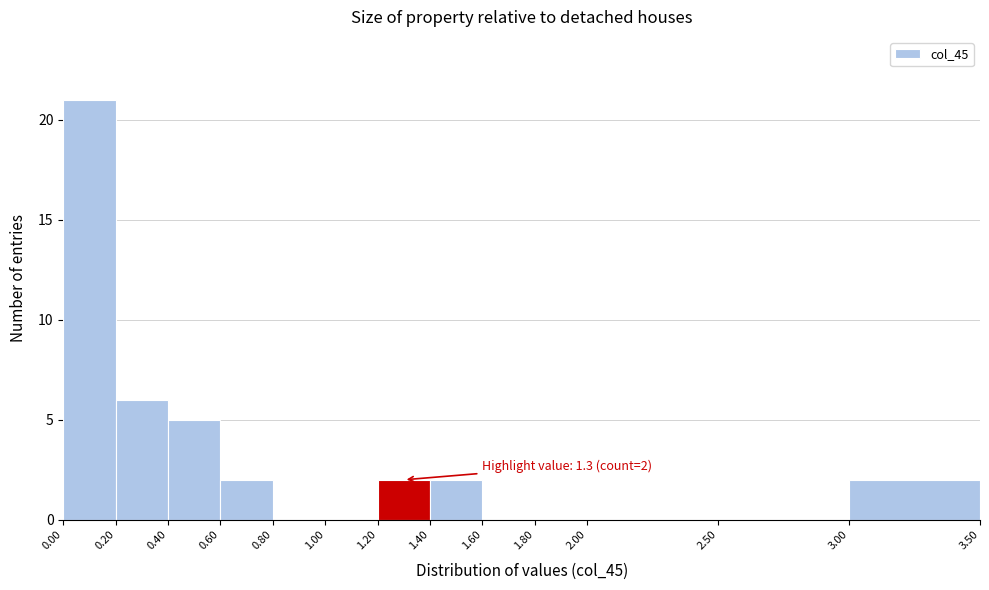

Over which range of the x-axis is the bar tallest?

0.00 to 0.20